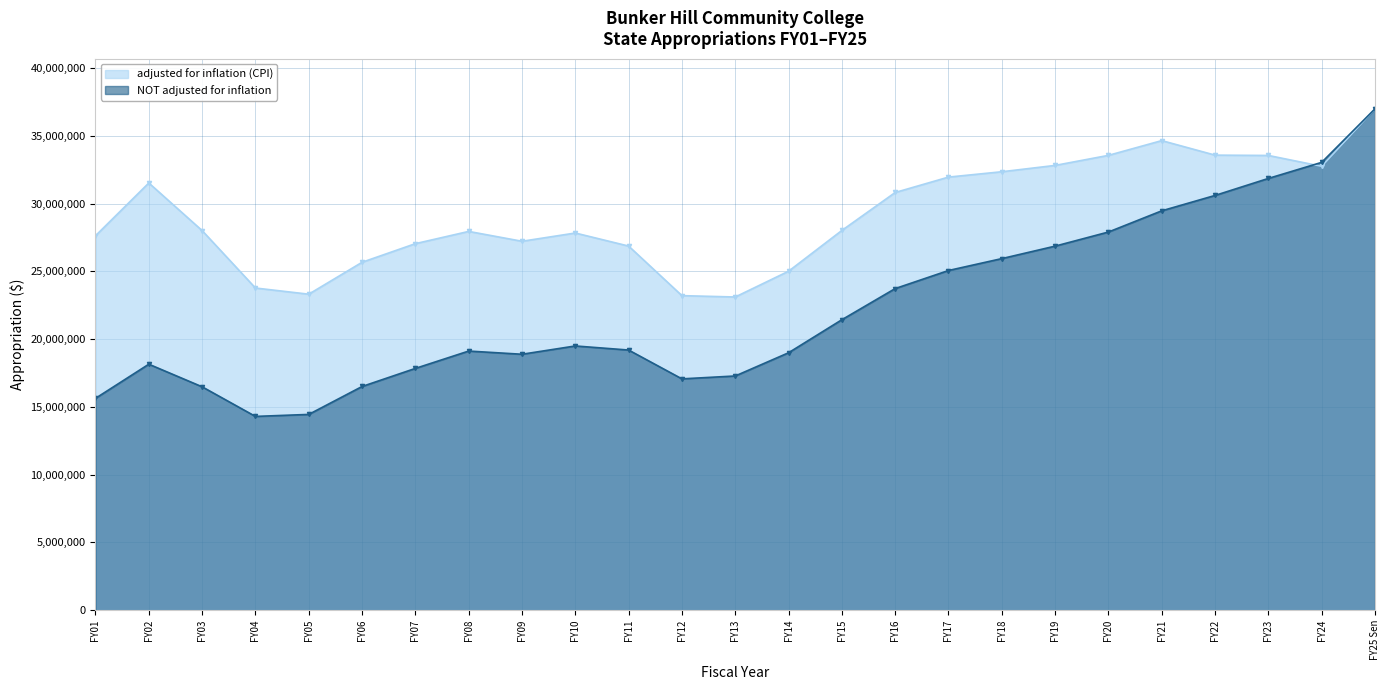

What position from the right is FY10?

16